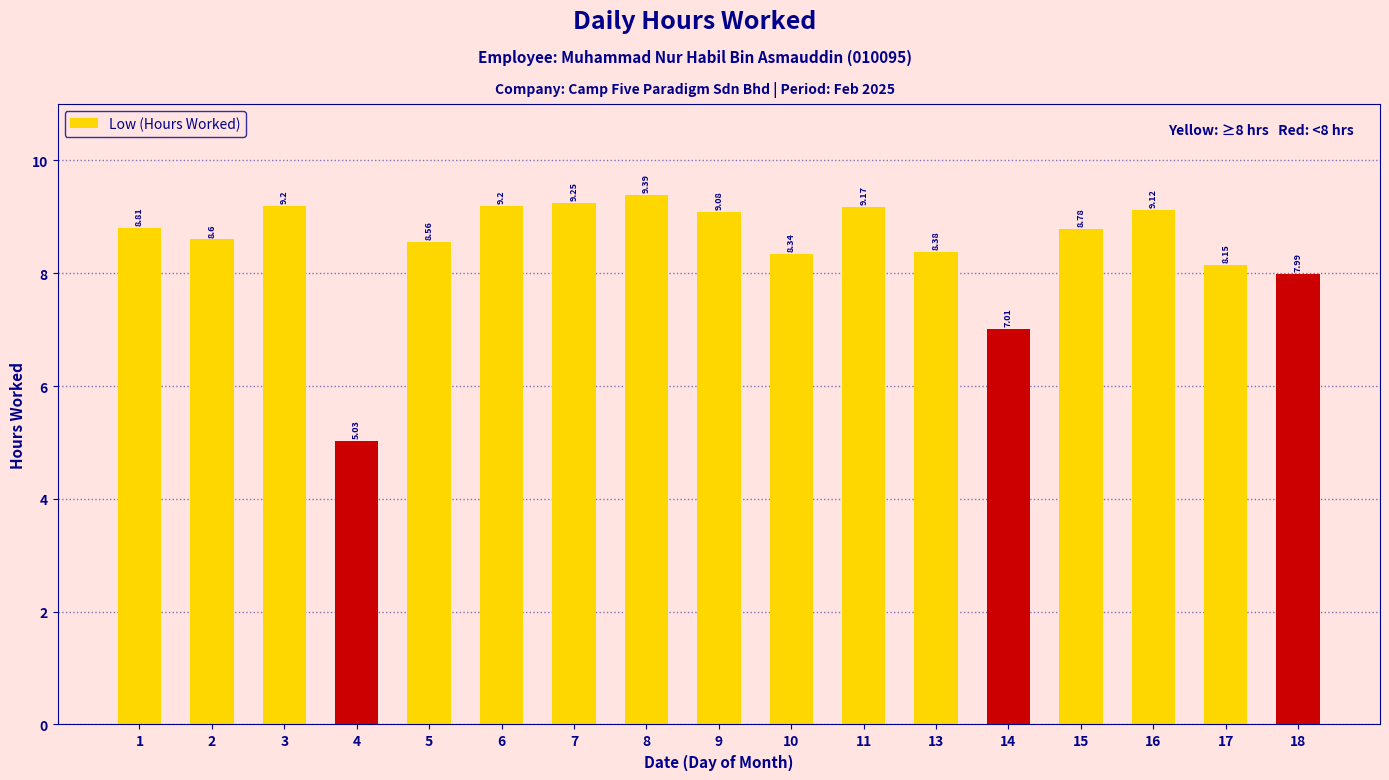

What is the value of the 11th bar from the left?

9.2